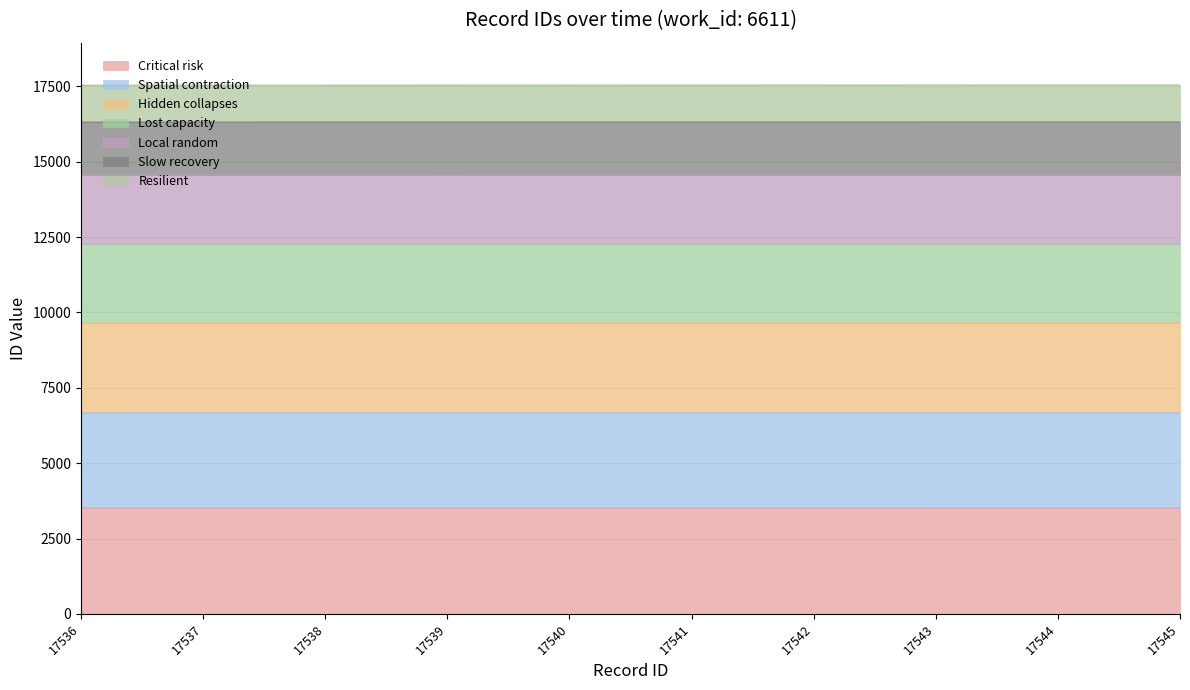

Approximately how many times larger is the value at 17538 compared to 17540?

1.0